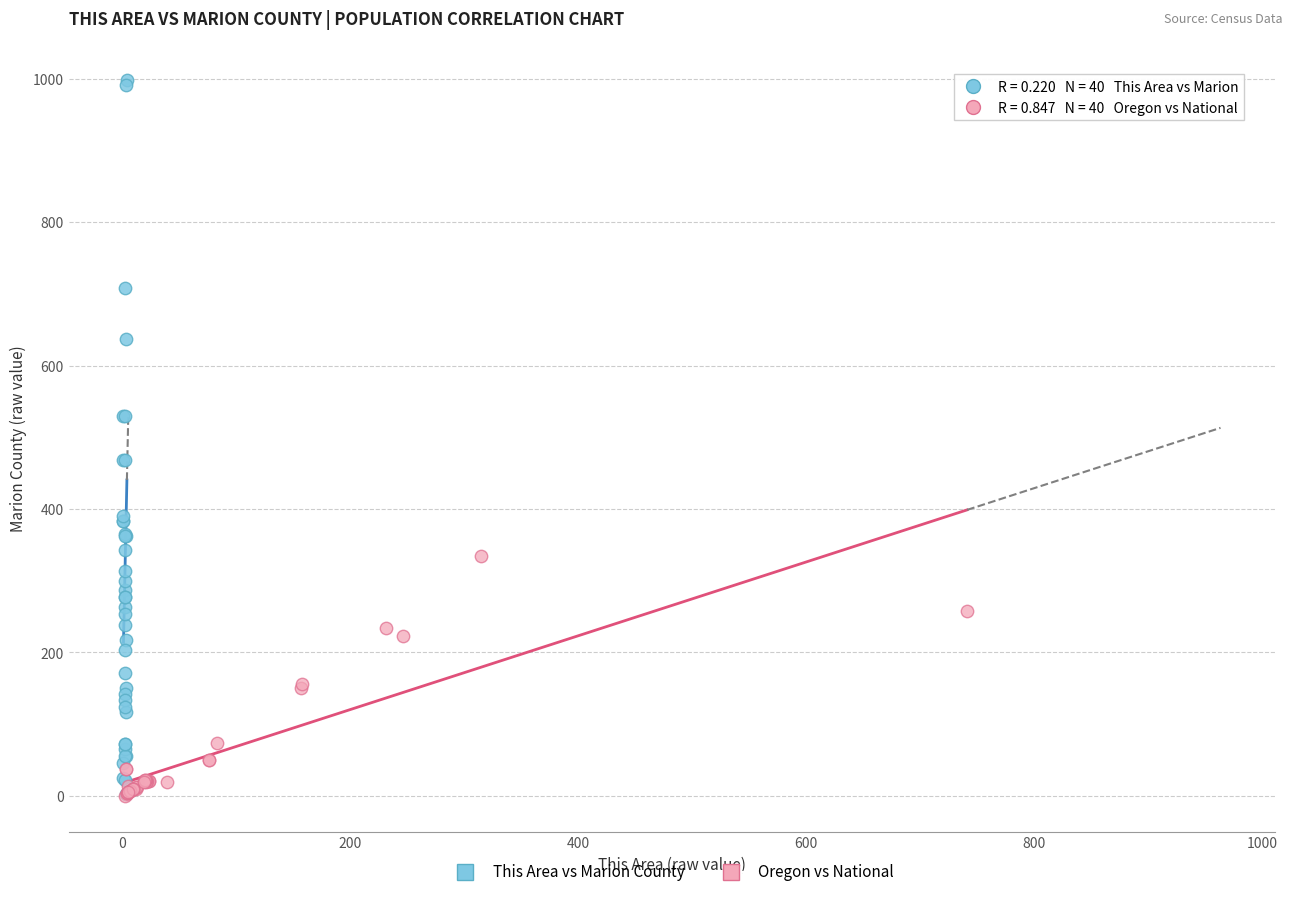

What are all the series names shown in the legend?

This Area vs Marion County, Oregon vs National